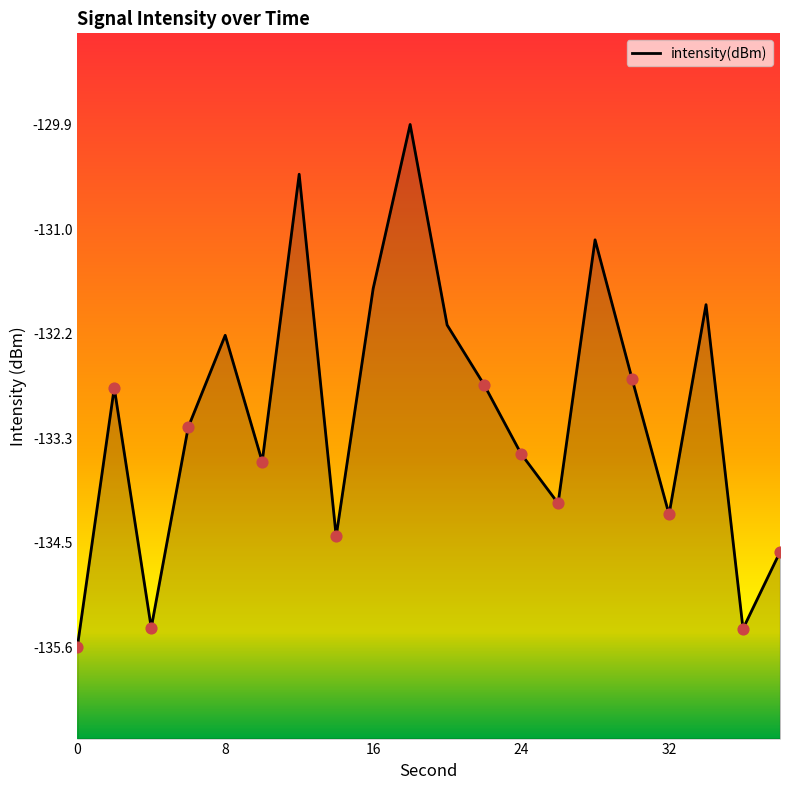

What is the change in value from 20 to 22?

-0.7